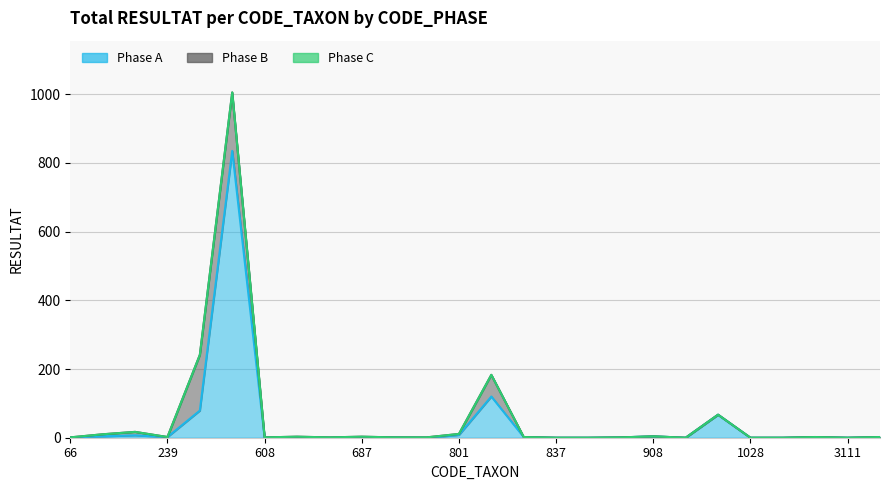

The Phase A series shows 494 at 608. True or false?

False